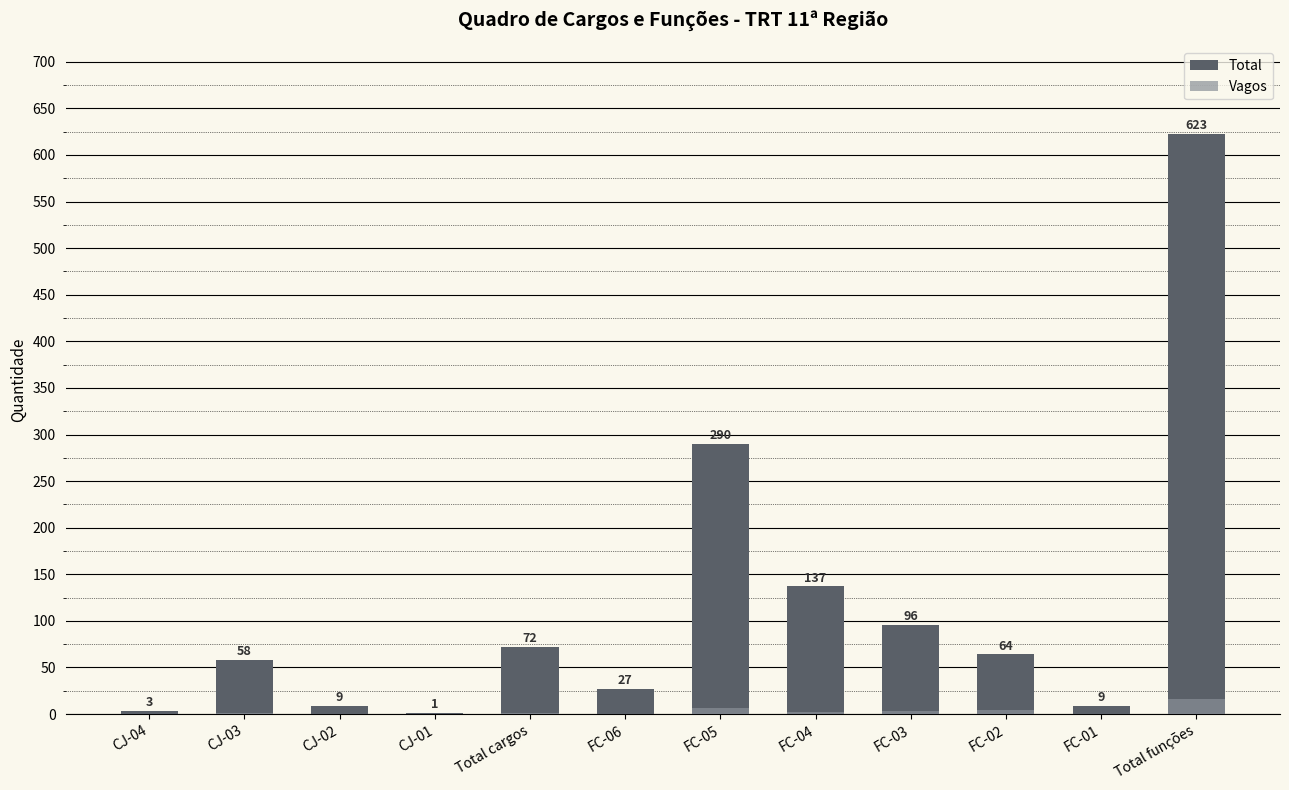

At how many categories does at least one series exceed 412?

1